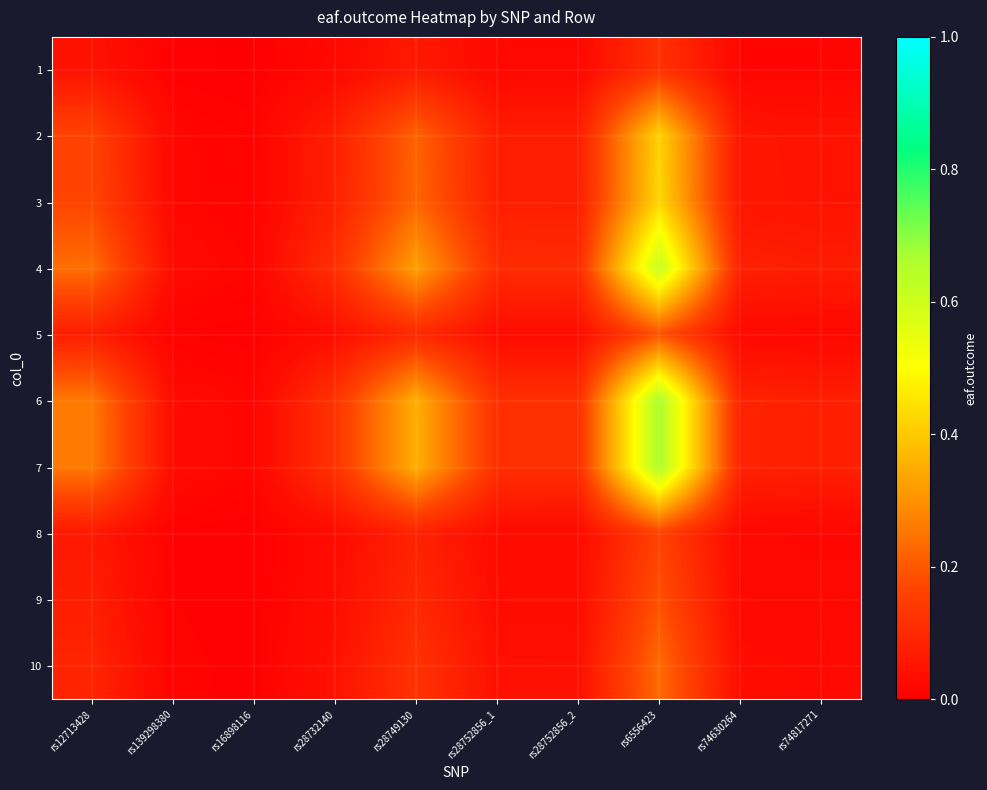

Which series has the largest total across all categories?

6